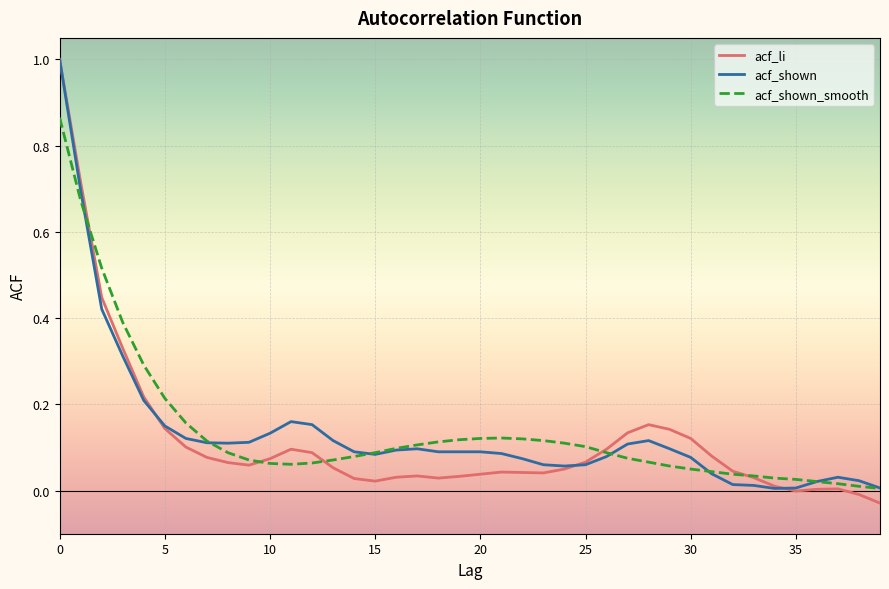

Which series has the largest range (max minus min)?

acf_li